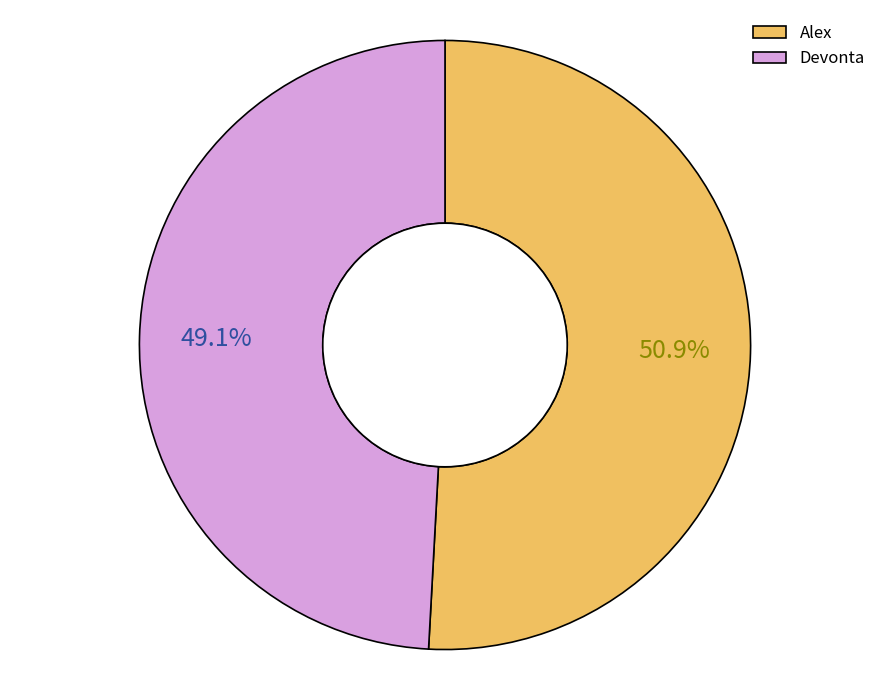

Which slice is the smallest?

Devonta